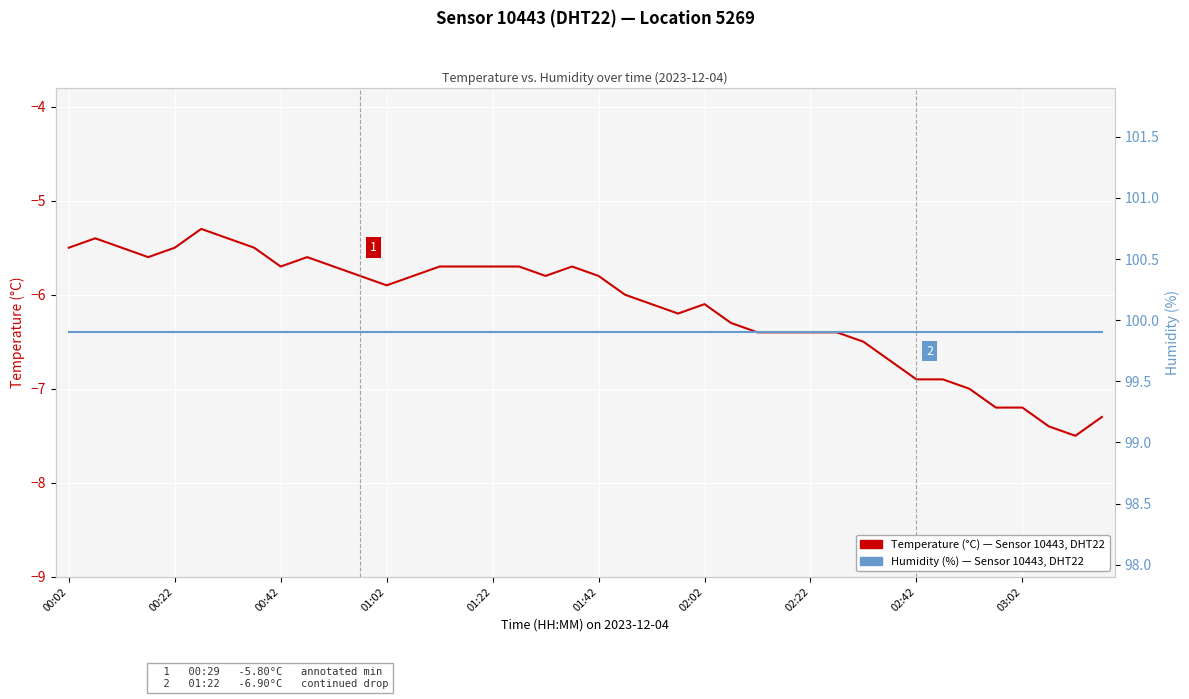

What is the spread (max minus min) of values at 34?

106.9